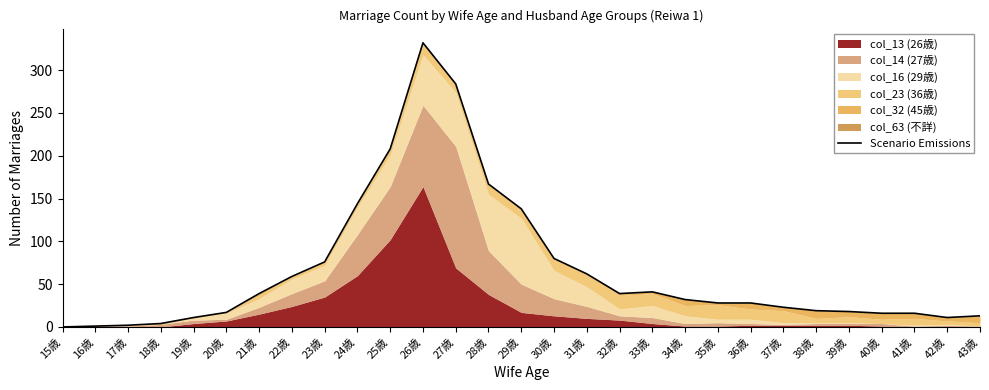

Reading left to right, list all the values displayed in this chart.

15歳=0	16歳=1	17歳=2	18歳=4	19歳=11	20歳=17	21歳=39	22歳=59	23歳=76	24歳=144	25歳=208	26歳=332	27歳=284	28歳=167	29歳=138	30歳=80	31歳=62	32歳=39	33歳=41	34歳=32	35歳=28	36歳=28	37歳=23	38歳=19	39歳=18	40歳=16	41歳=16	42歳=11	43歳=13